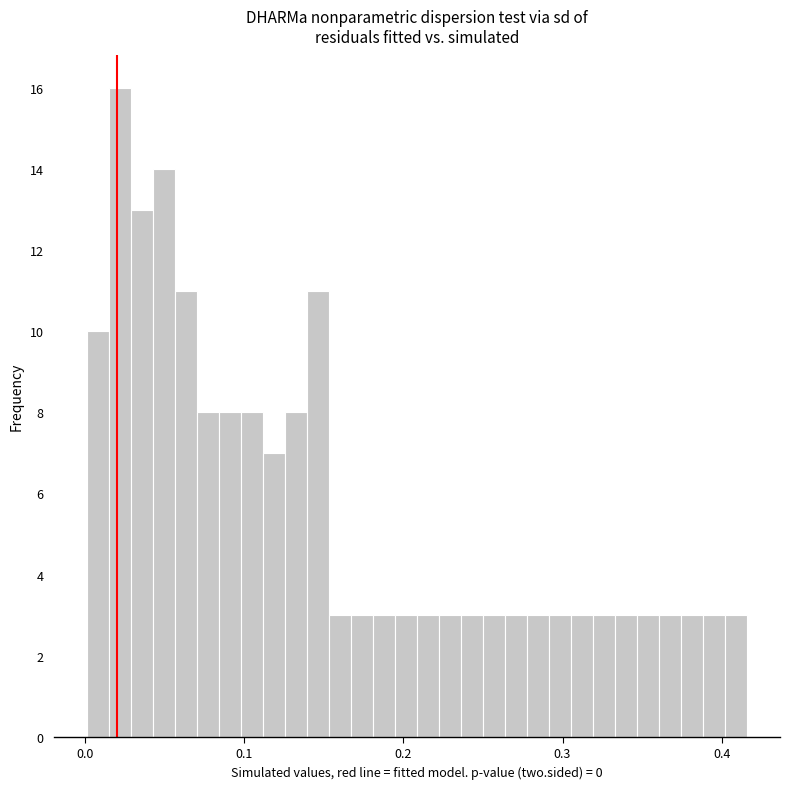

Read against the x-axis, roughly where is the centre of the tallest bar?

0.02